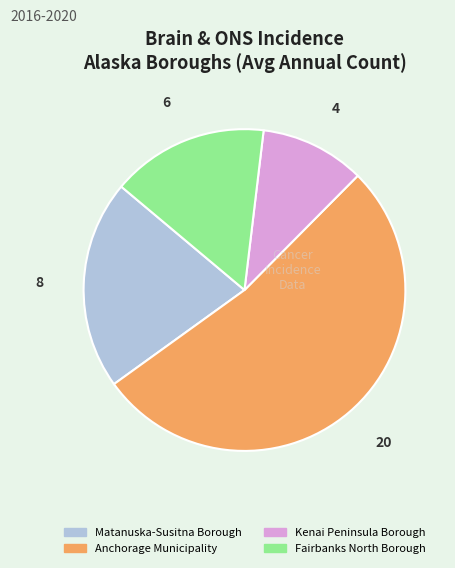

Rank the categories by value from lowest to highest.

Kenai Peninsula Borough, Fairbanks North Borough, Matanuska-Susitna Borough, Anchorage Municipality